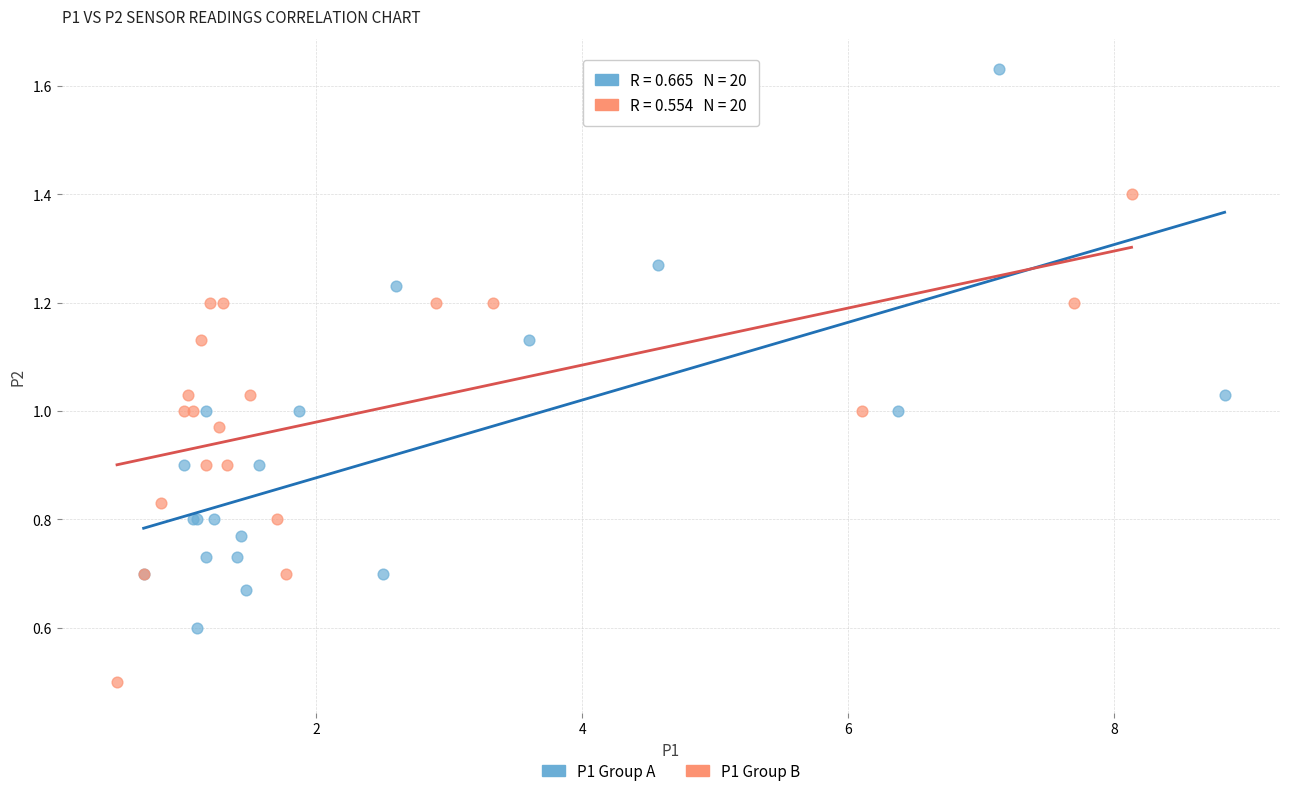

What are all the series names shown in the legend?

P1 Group A, P1 Group B